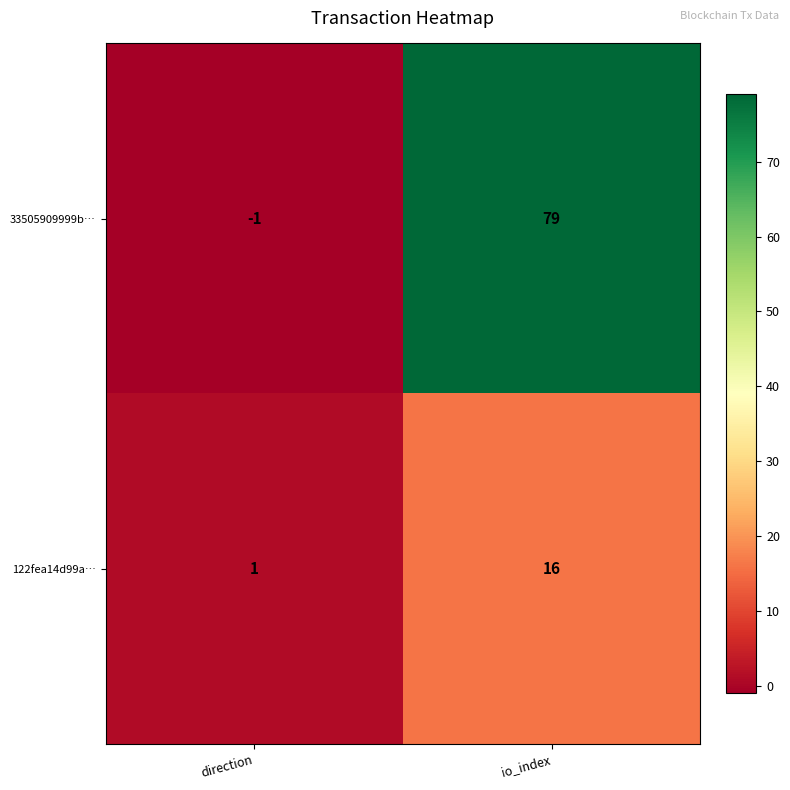

Is it true that 33505909999b… equals 79 at io_index?

True